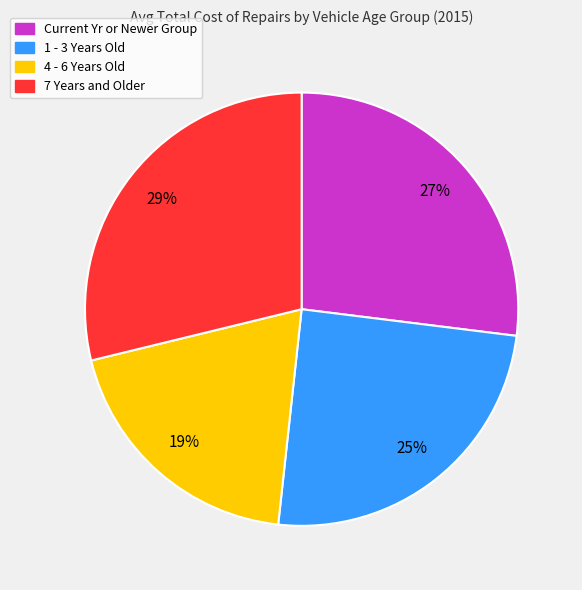

The 7 Years and Older slice represents 18% of the pie. True or false?

False